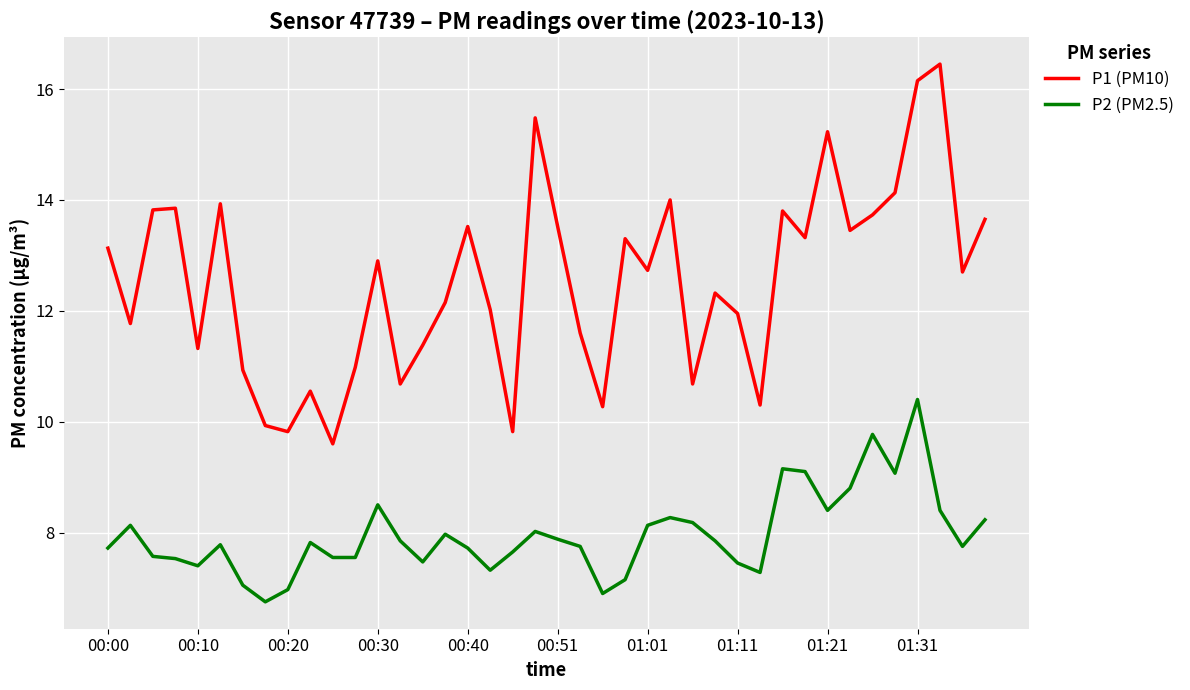

What are all the series names shown in the legend?

P1 (PM10), P2 (PM2.5)